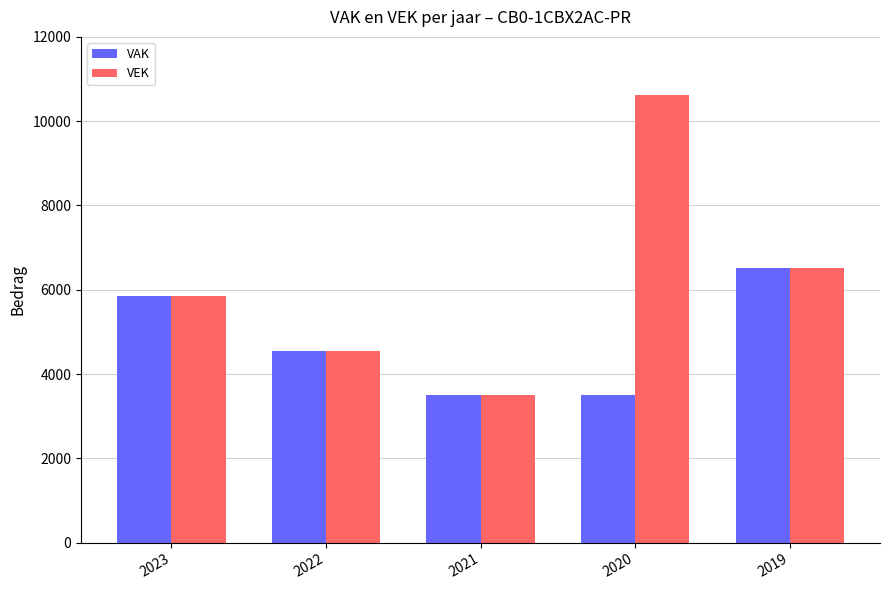

Which series has the widest spread of values?

VEK